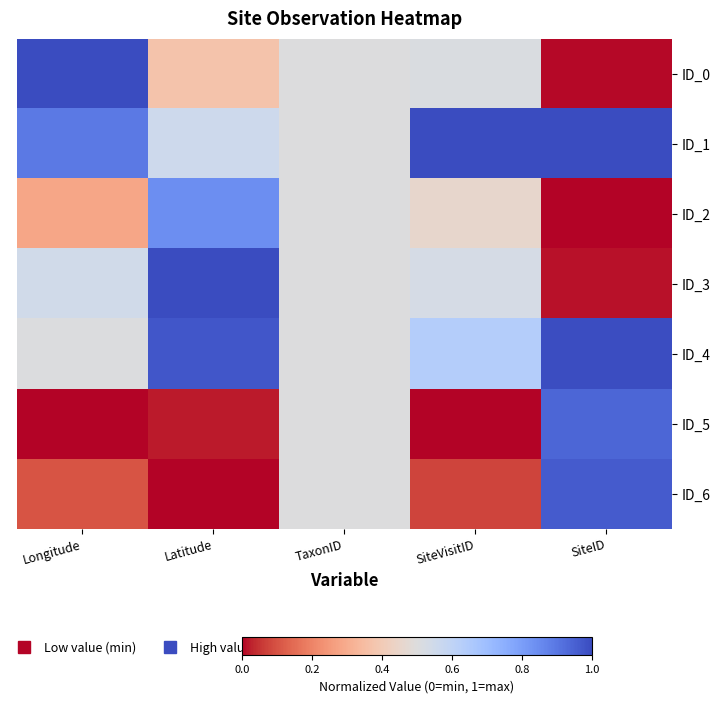

Count the number of categories in the chart.

5